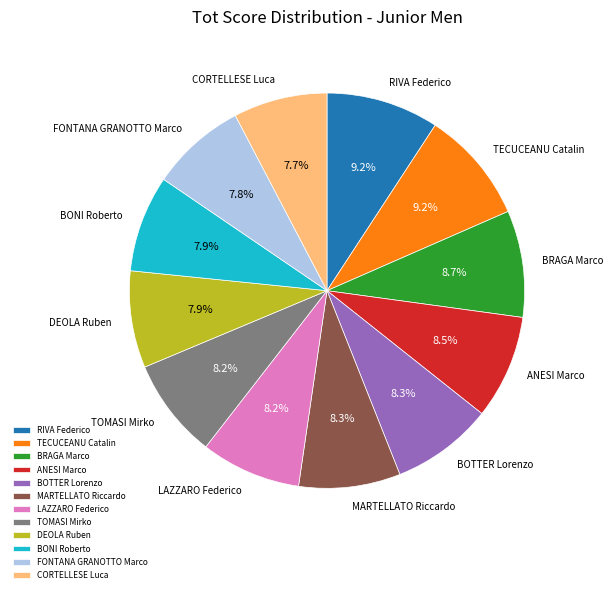

To the nearest percent, what portion does BONI Roberto represent?

8%